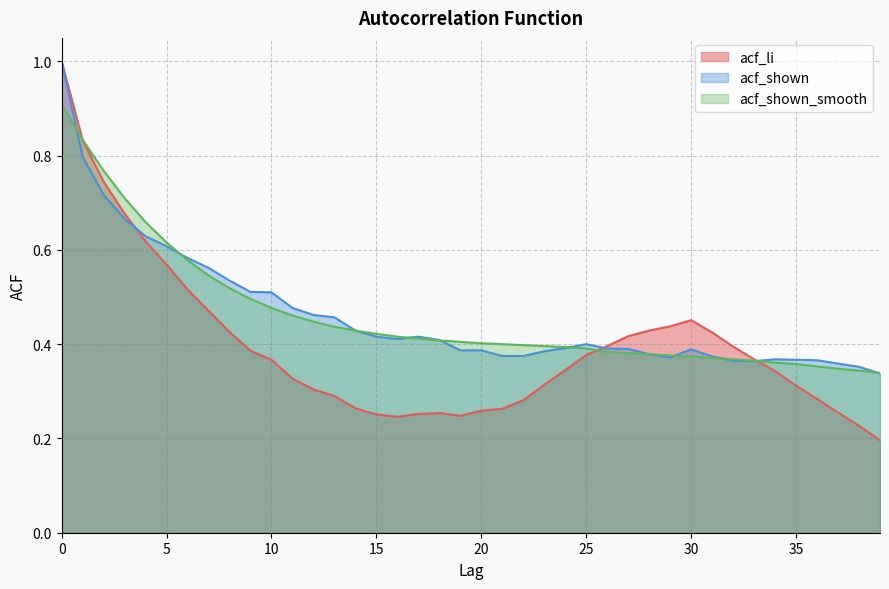

What is the approximate value of acf_shown_smooth at 24?

0.4